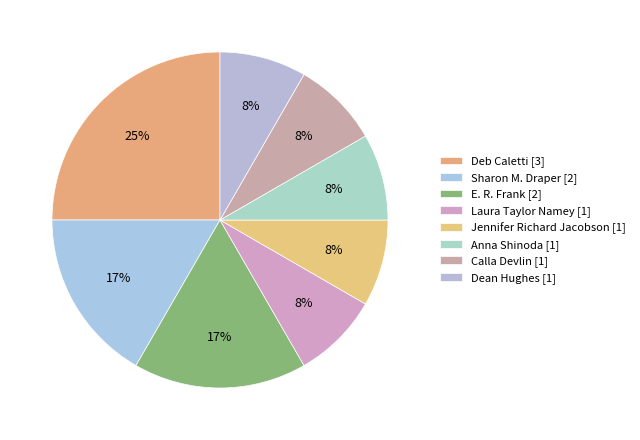

How many segments does this pie chart have?

8